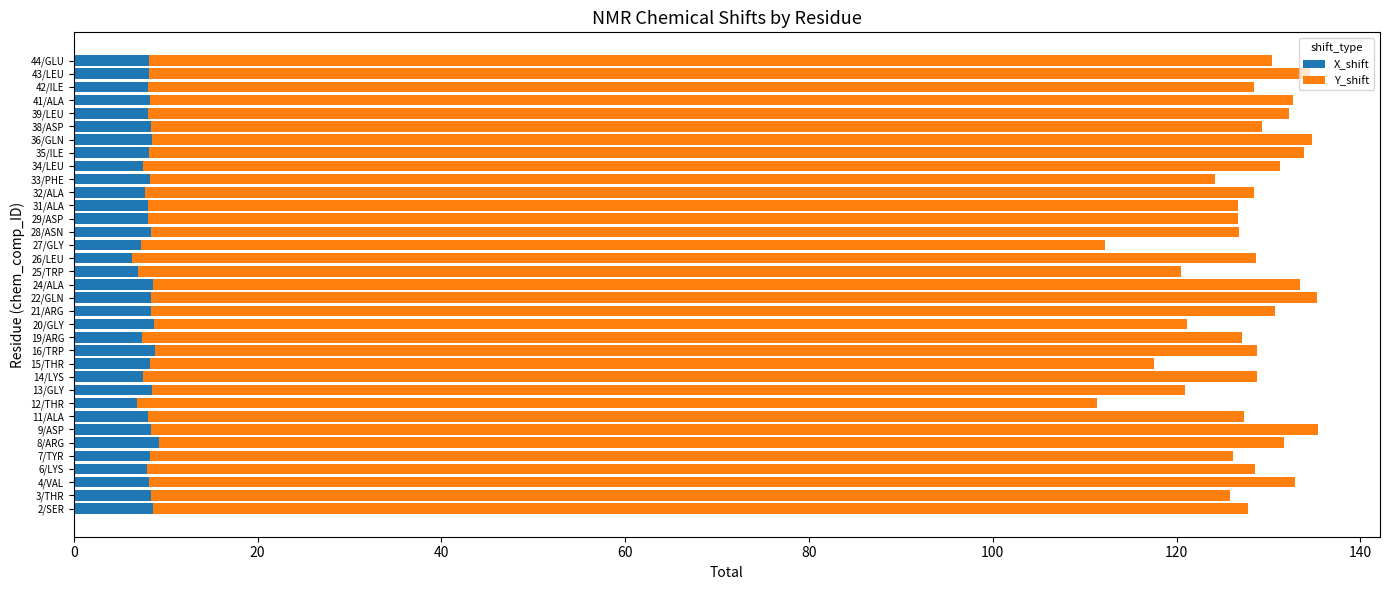

What is the difference between the maximum and minimum values in the X_shift series?

3.0